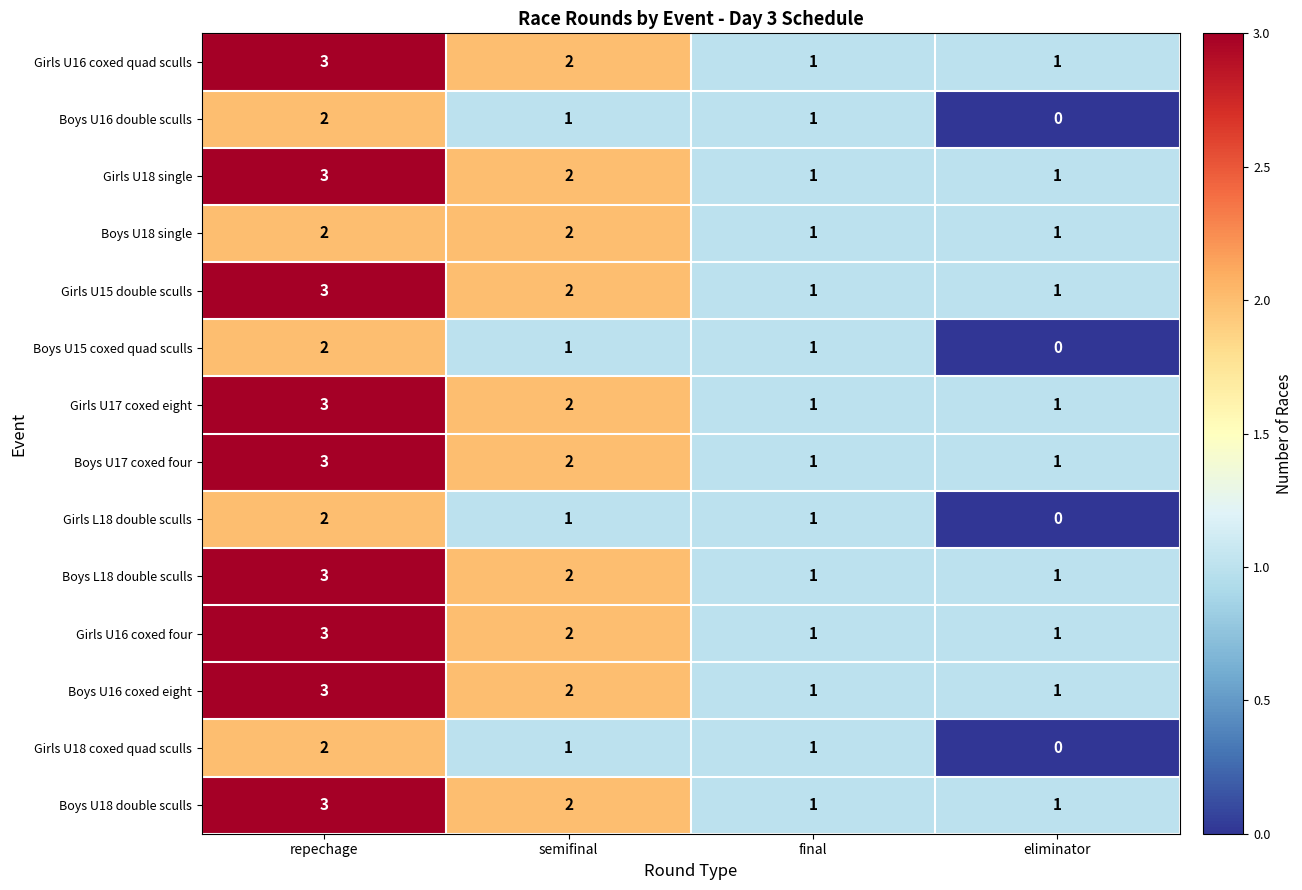

Is the value of Boys U16 double sculls at final greater than the value of Girls U16 coxed quad sculls at repechage?

No